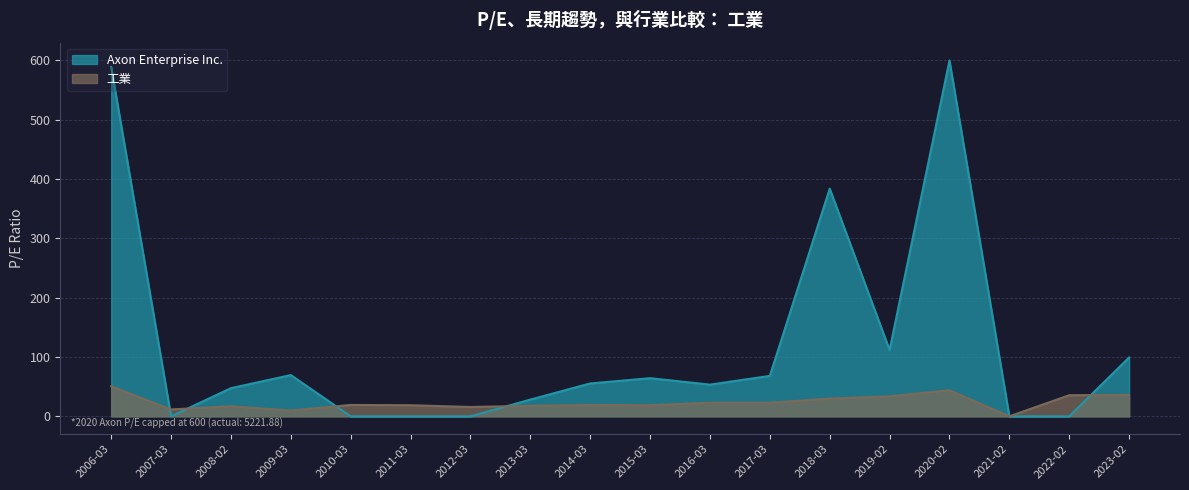

Does the chart have visible grid lines?

Yes